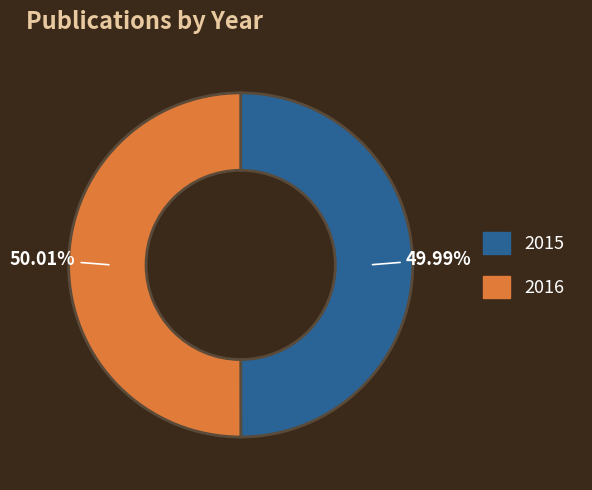

Is there any slice that represents more than half of the pie?

Yes